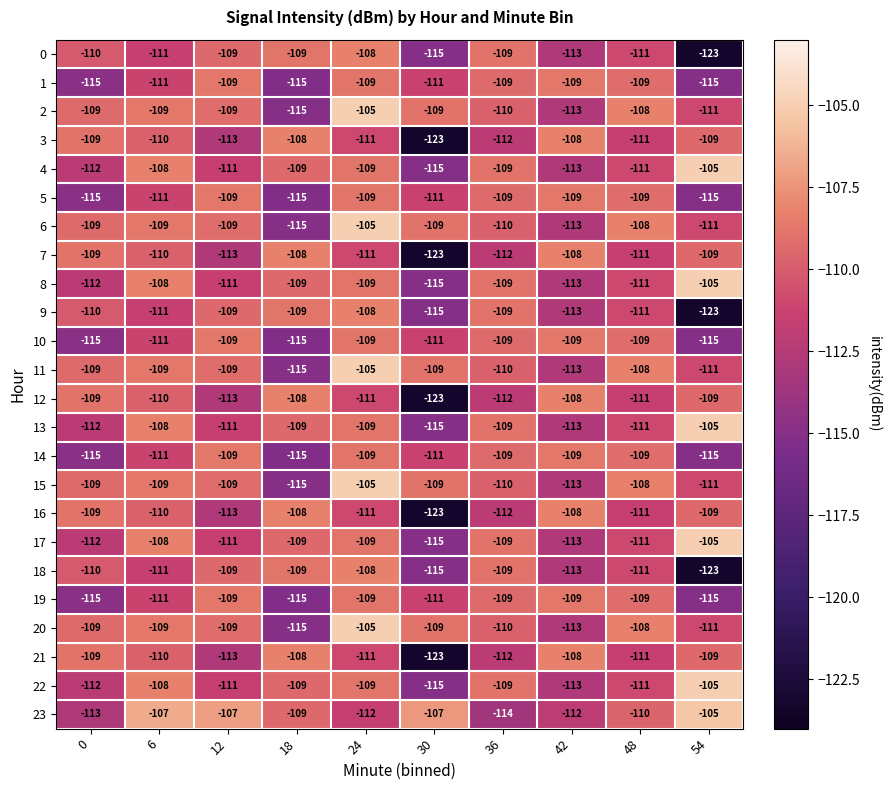

True or false: 21 has a value of -191 at 6.

False